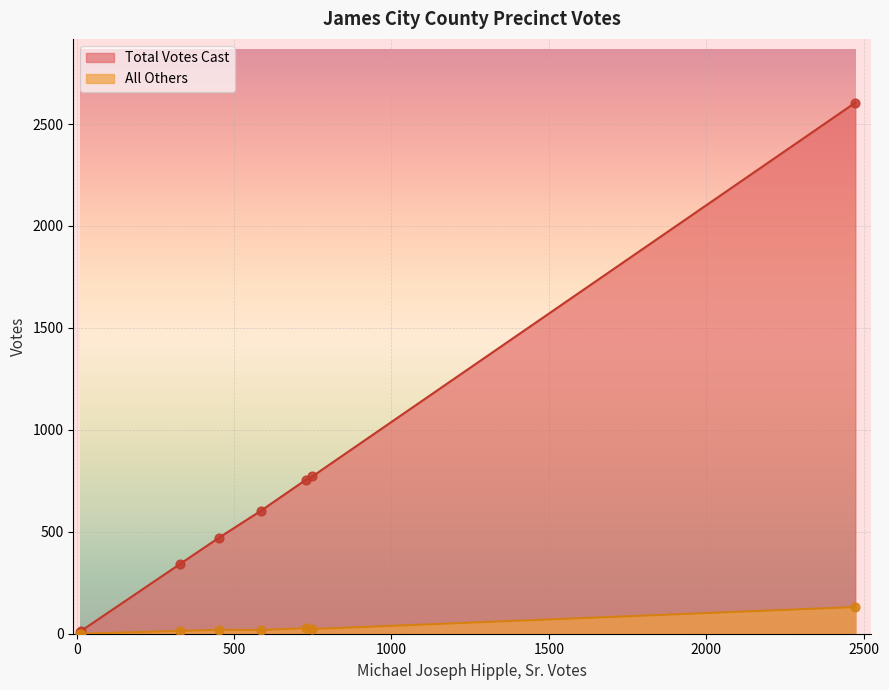

Which series has the largest total across all categories?

Total Votes Cast